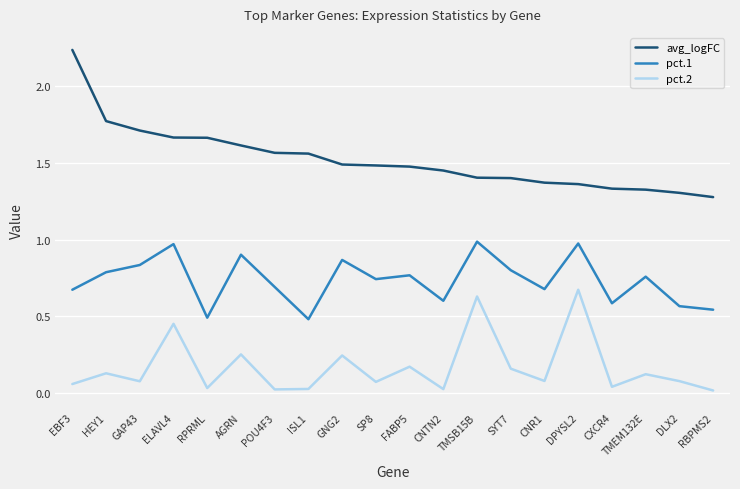

At which category is the sum across all series the highest?

ELAVL4